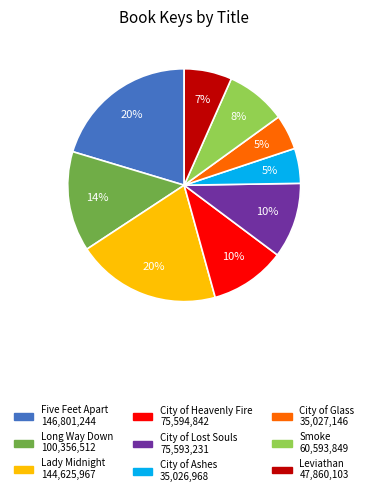

Is it true that Lady Midnight is 20% of the pie?

True